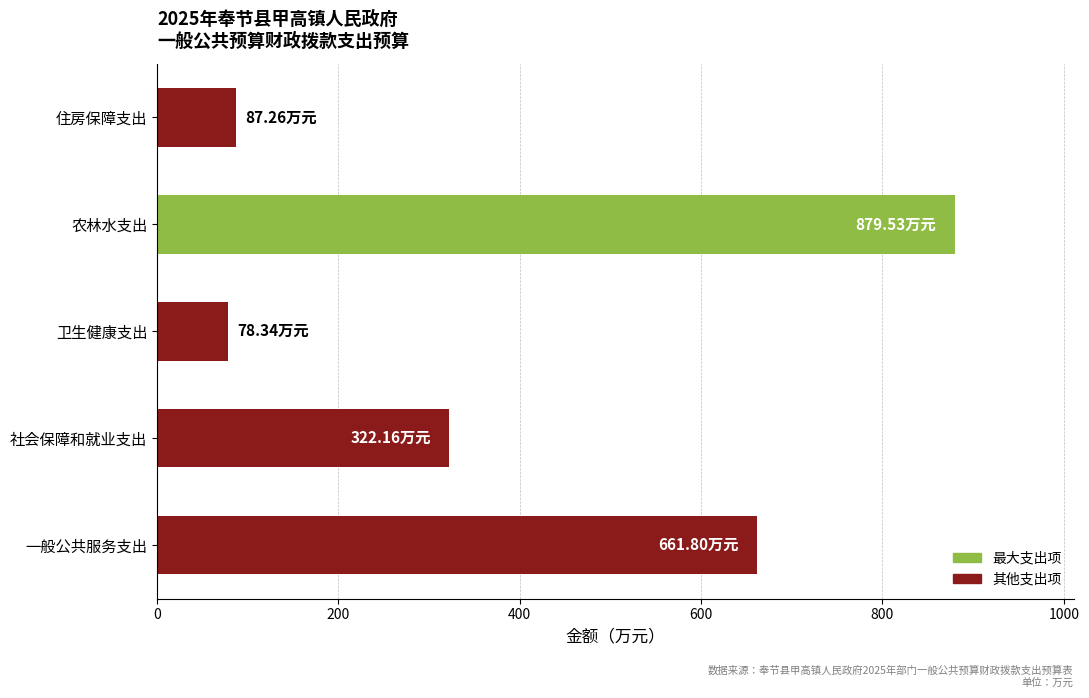

What is the sum of the values at 社会保障和就业支出 and 住房保障支出?

409.4